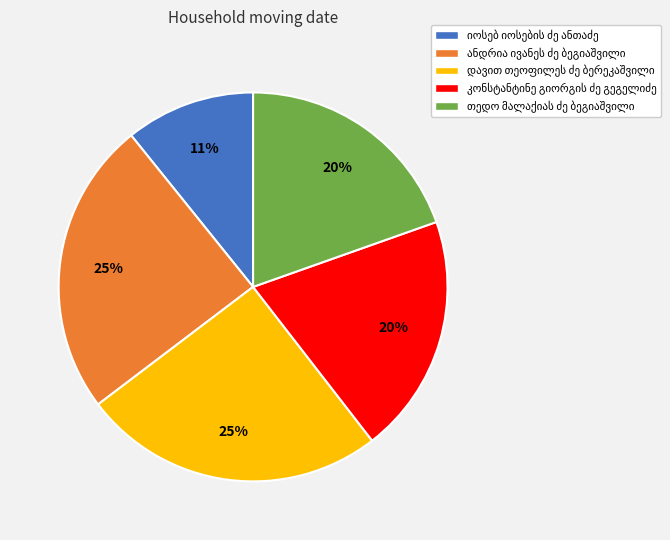

Is there any slice that represents more than half of the pie?

No